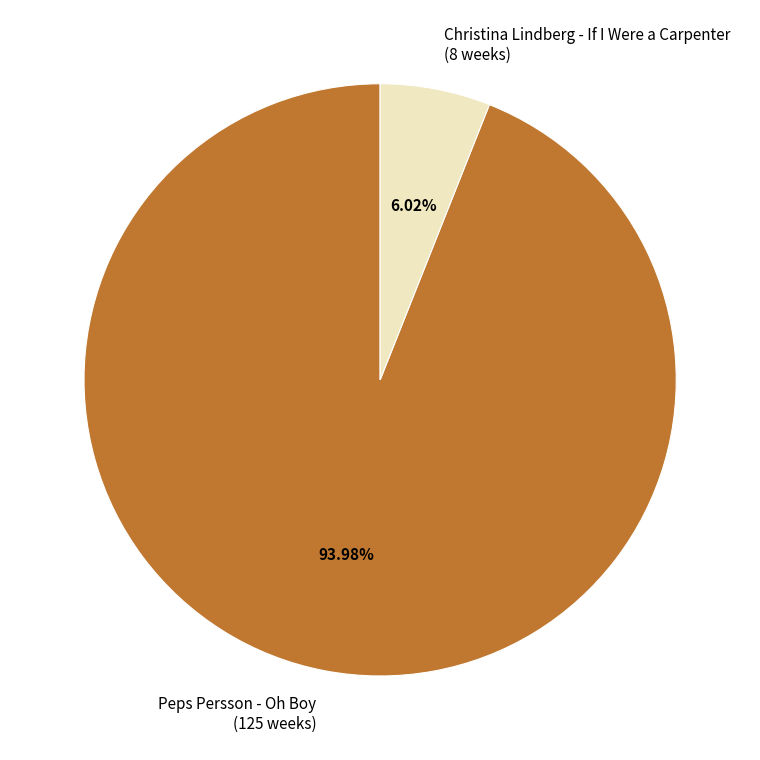

Is there any slice that represents more than half of the pie?

Yes